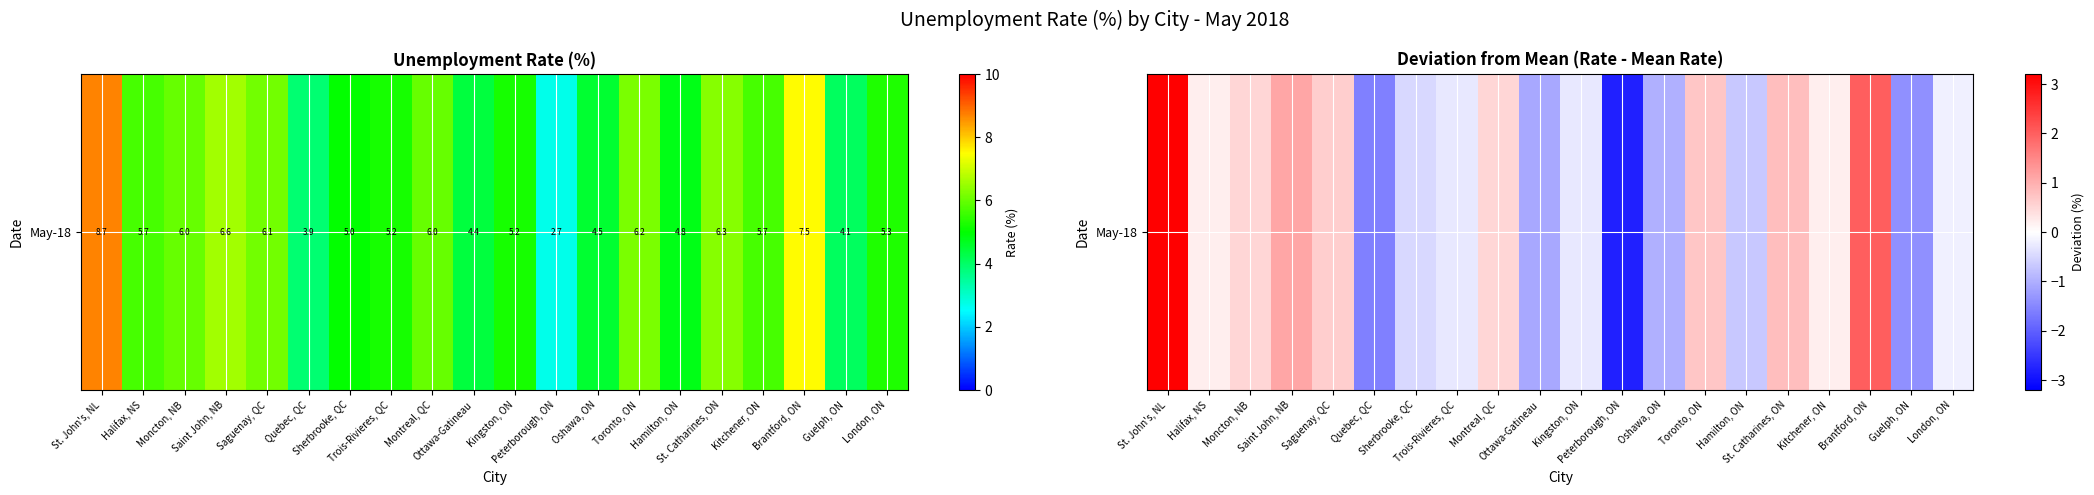

What is the maximum value shown in the chart?

3.2